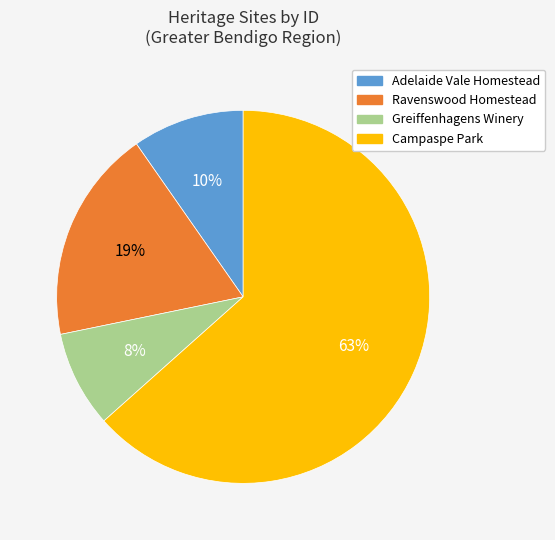

Which category has the smallest portion of the pie?

Greiffenhagens Winery